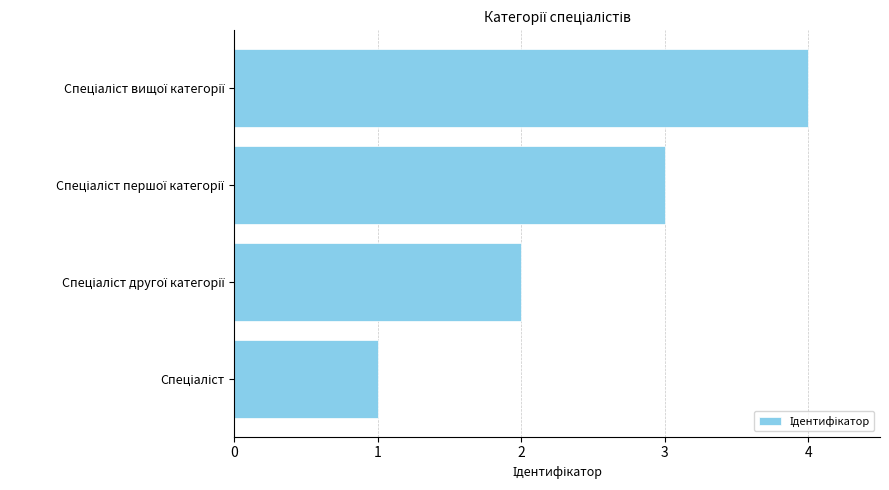

What is the difference between the maximum and minimum values?

3